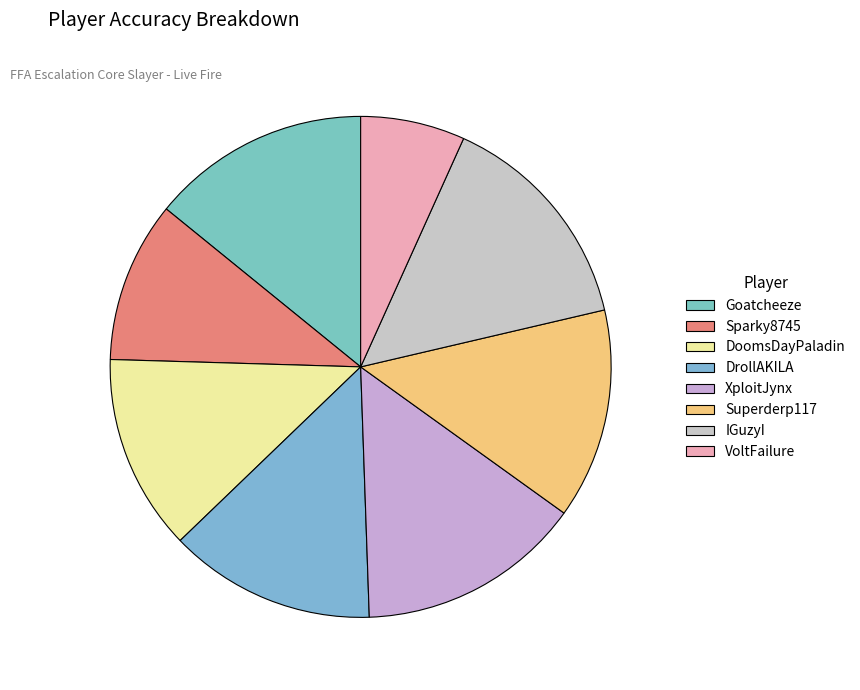

How many slices are in this pie chart?

8